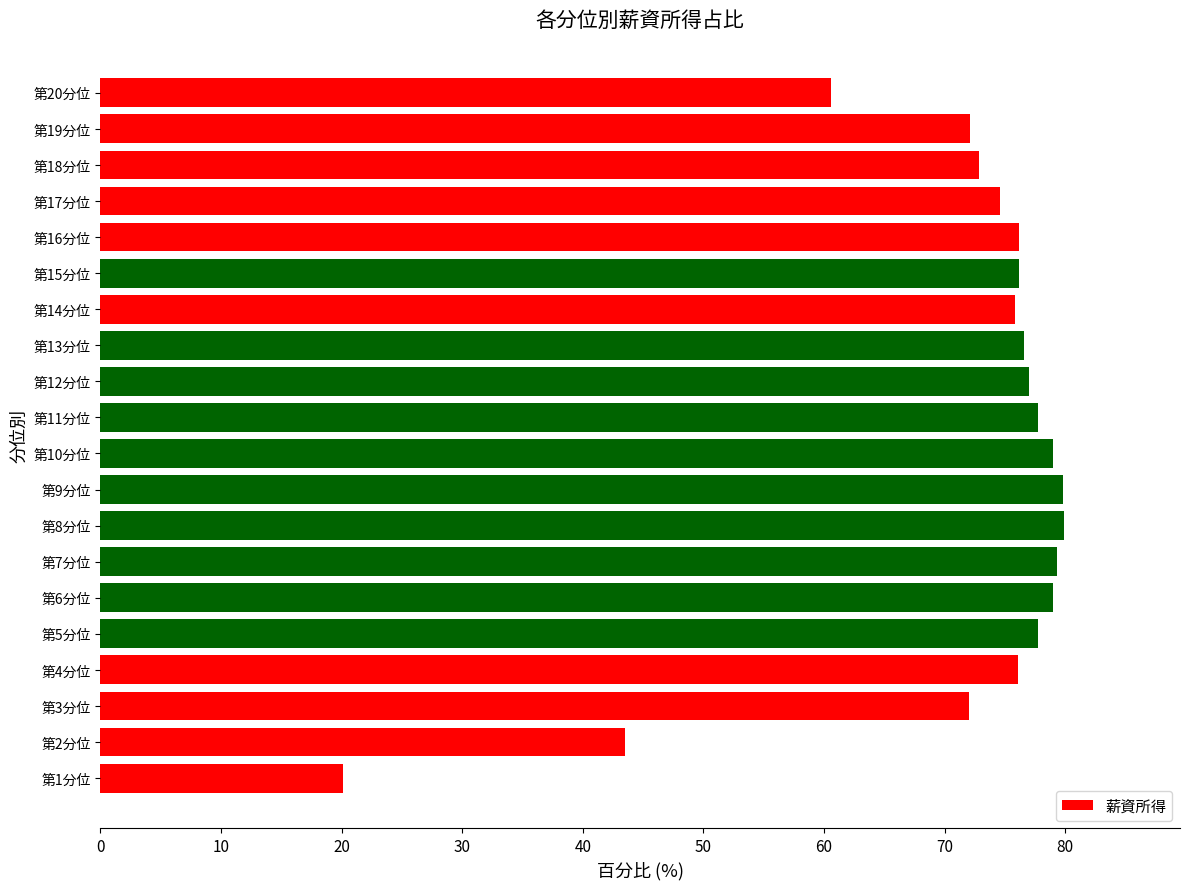

What is the ratio of the value at 第2分位 to the value at 第16分位?

0.6